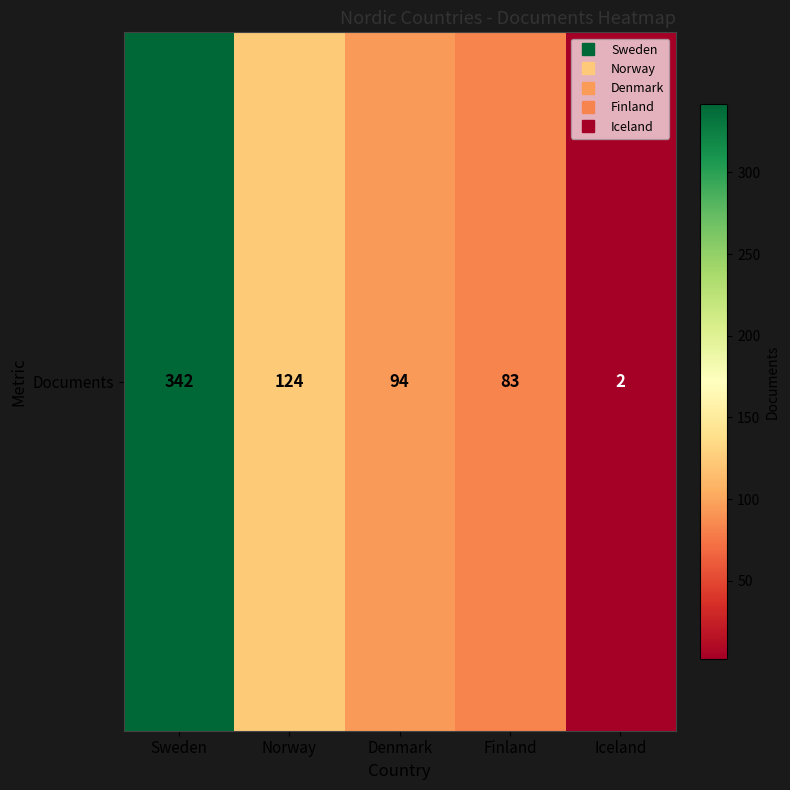

What is the smallest value displayed?

2